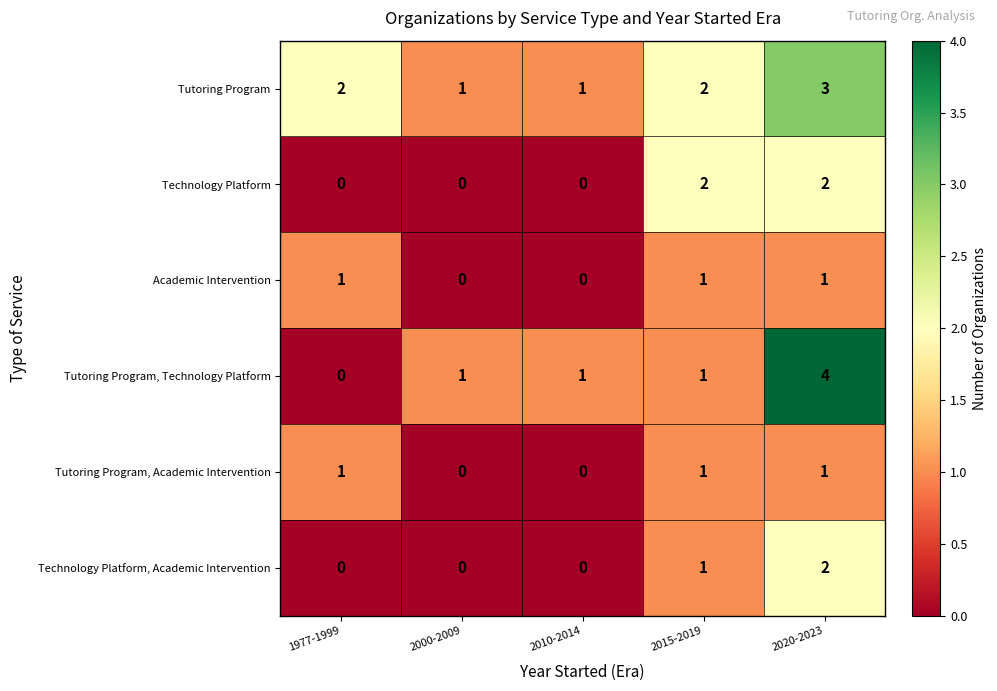

Reading left to right, what are all the values shown in this chart?

Tutoring Program: 2	1	1	2	3
Technology Platform: 0	0	0	2	2
Academic Intervention: 1	0	0	1	1
Tutoring Program, Technology Platform: 0	1	1	1	4
Tutoring Program, Academic Intervention: 1	0	0	1	1
Technology Platform, Academic Intervention: 0	0	0	1	2